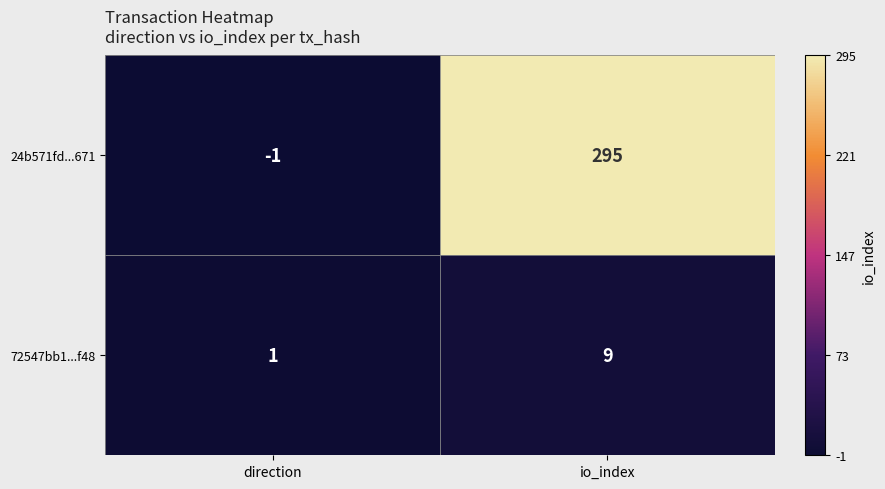

How many positive values does the 24b571fd...671 series have?

1